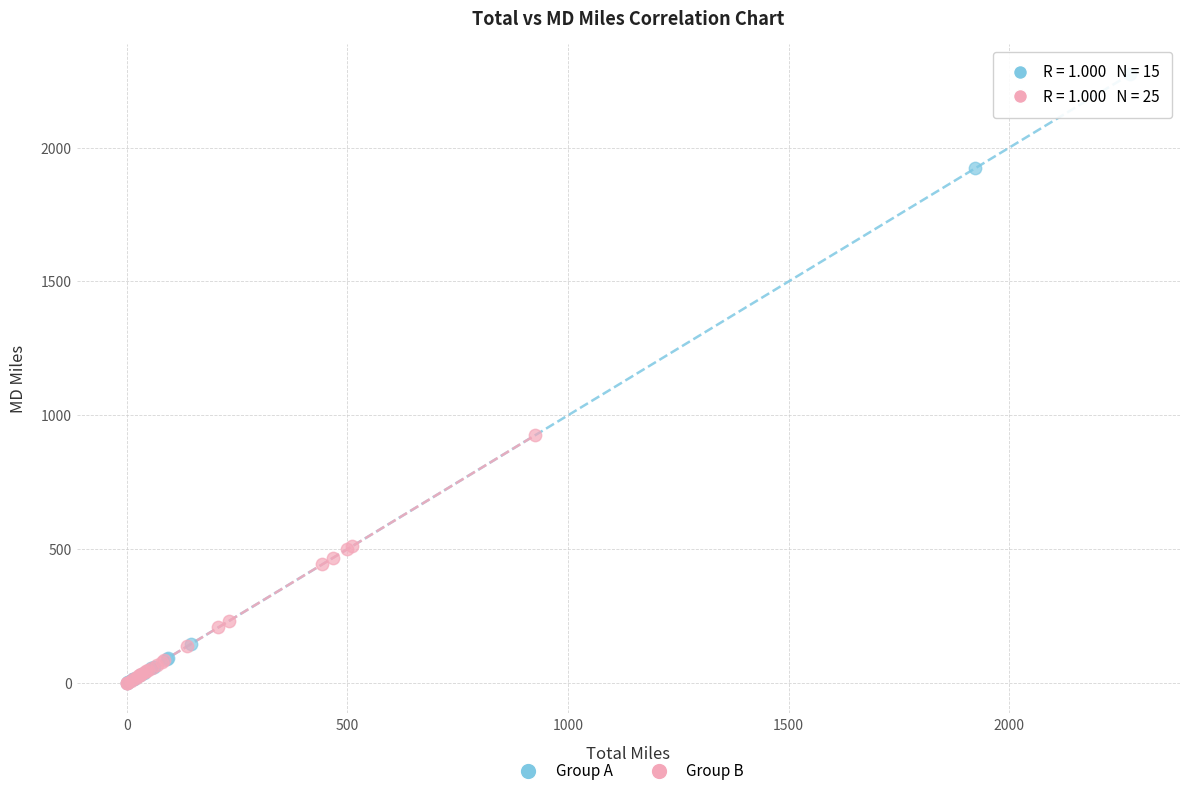

Which series reaches the maximum Y coordinate?

Group A